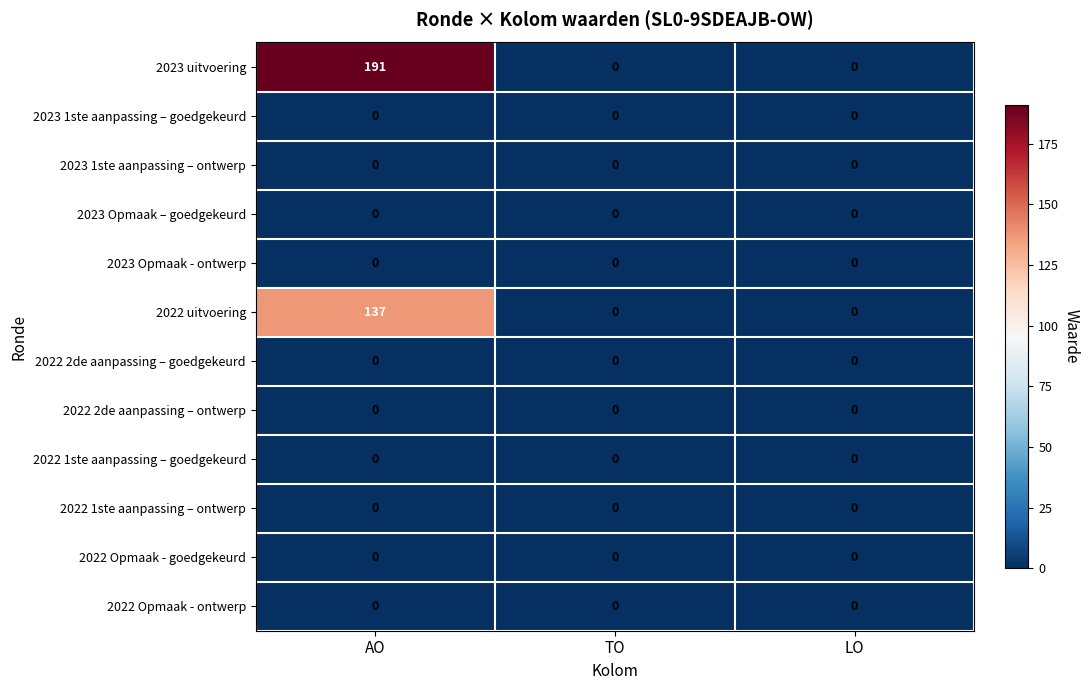

At which category does the chart reach its peak across all series?

AO